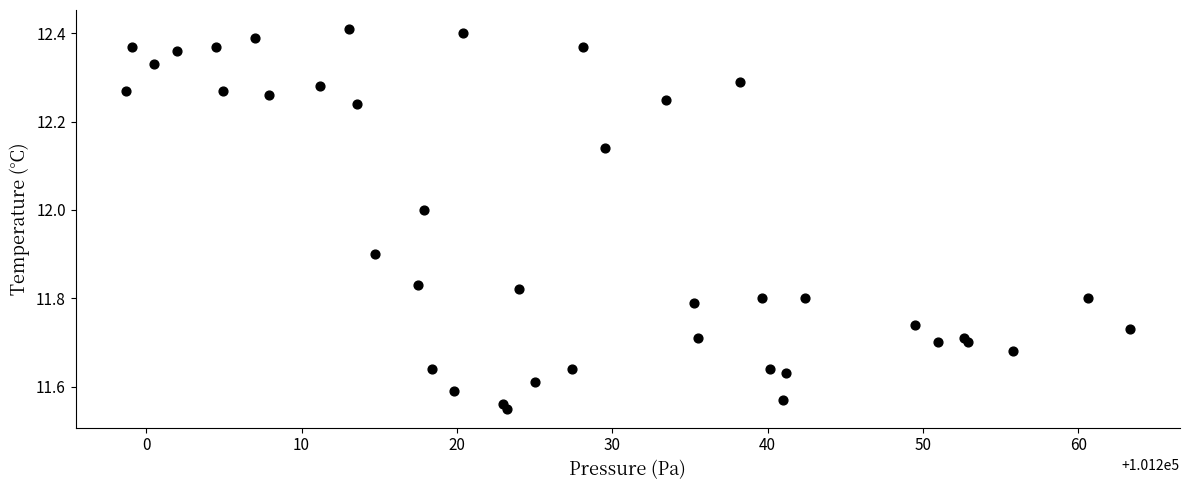

What is the range of Y values (max minus min)?

0.9